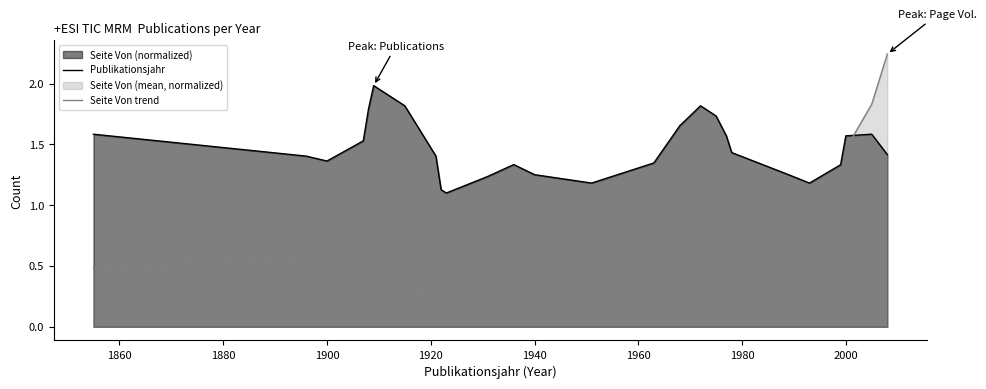

What is the average value of the Publikationsjahr series?

1.5